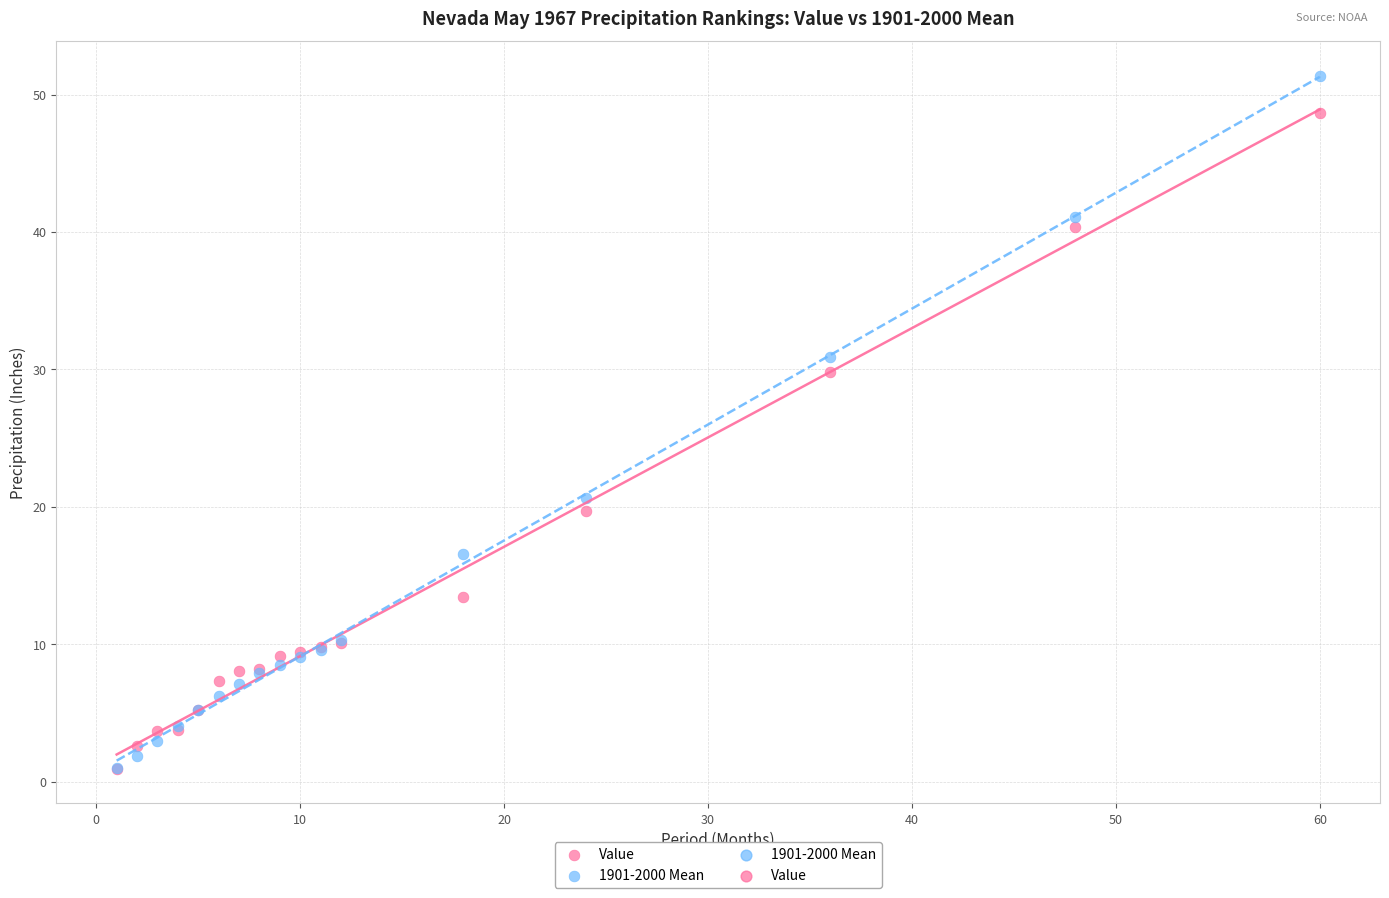

Across all series, what Y value is closest to 26?

29.8